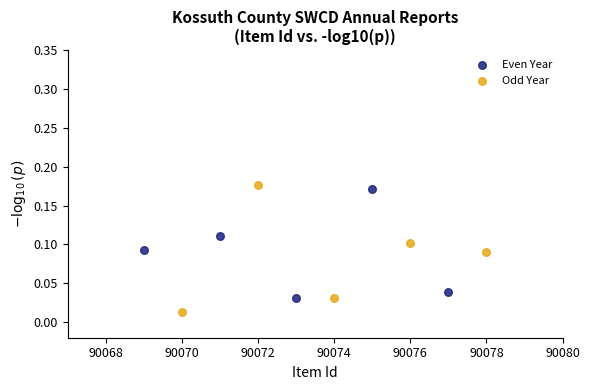

What are all the series names shown in the legend?

Even Year, Odd Year